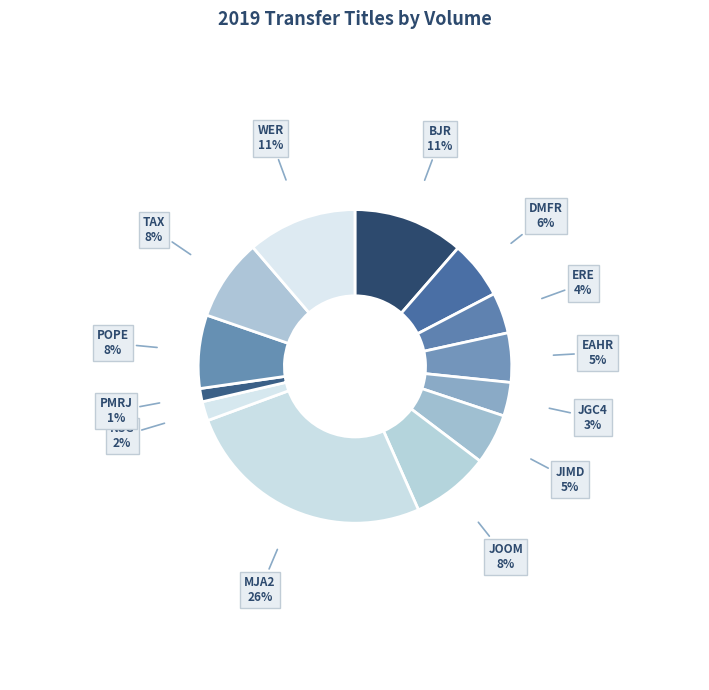

What percentage is the DMFR slice, to the nearest percent?

6%